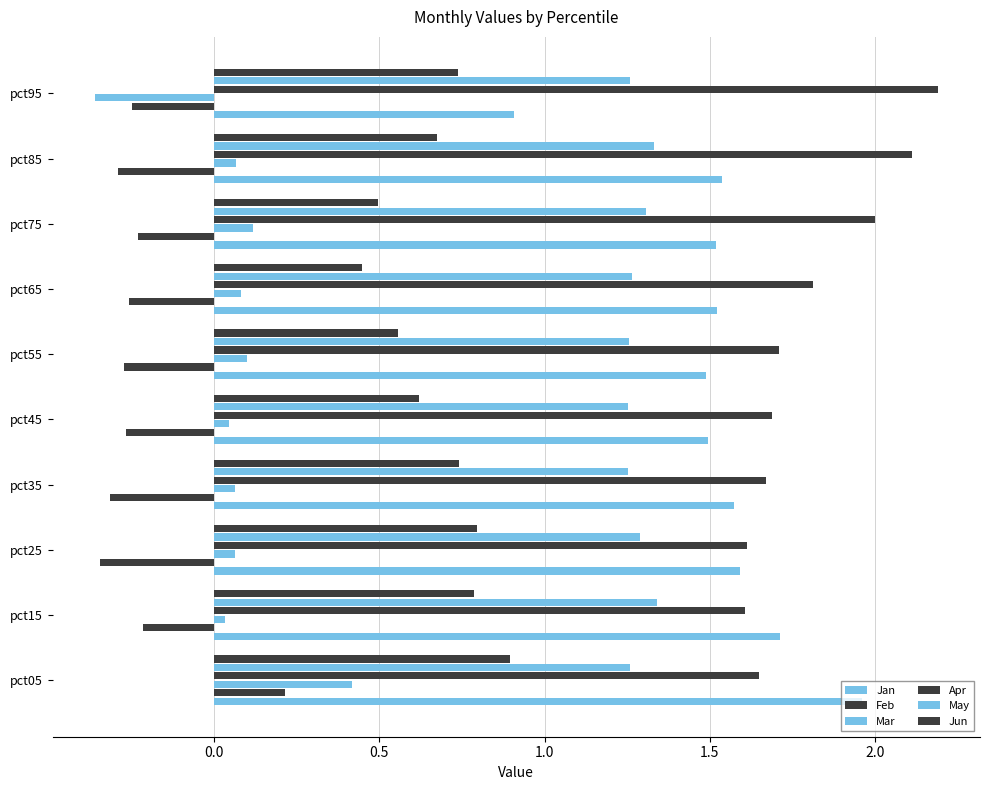

Which series has the widest spread of values?

Jan